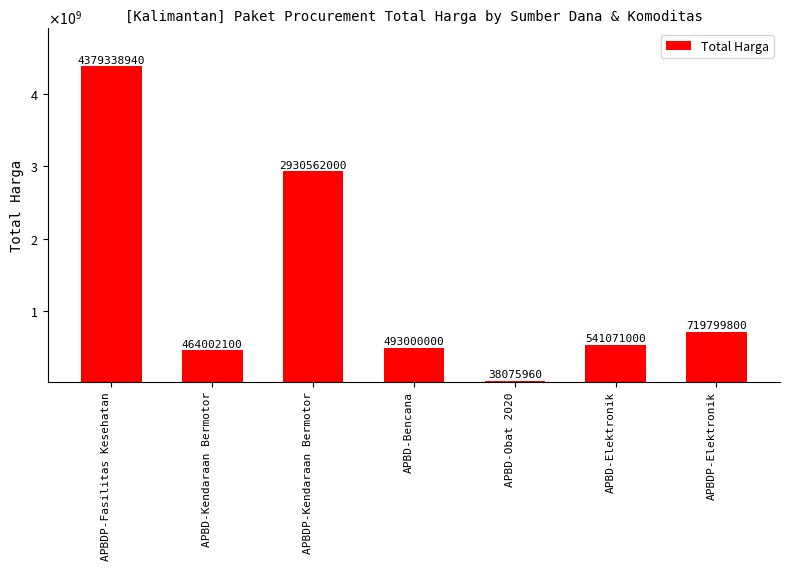

At which category does the chart reach its peak across all series?

APBDP-Fasilitas Kesehatan